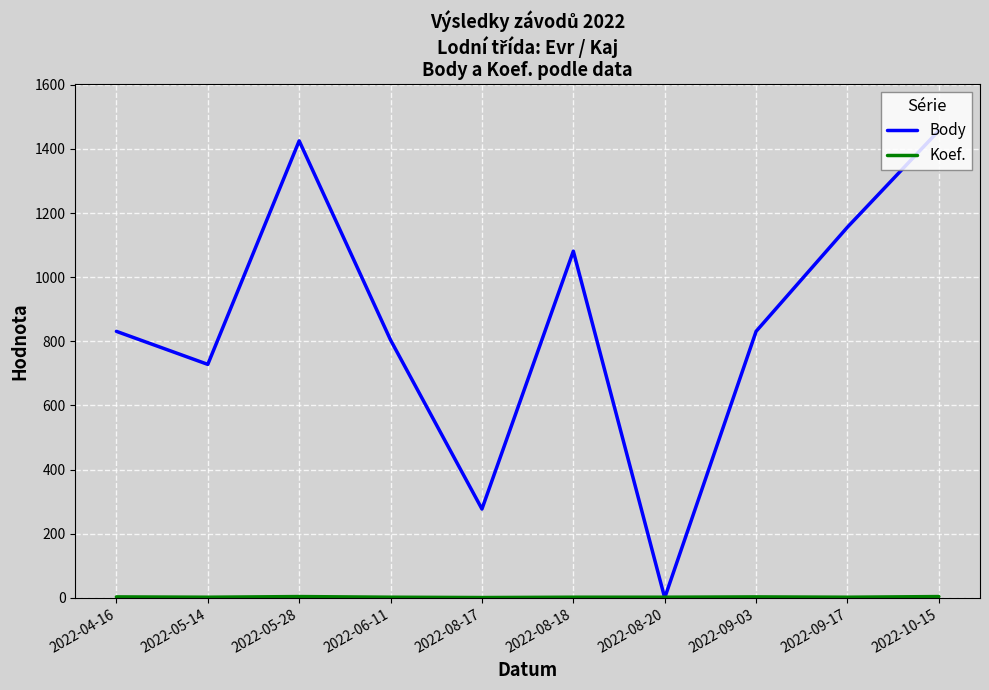

Which series has the largest total across all categories?

Body